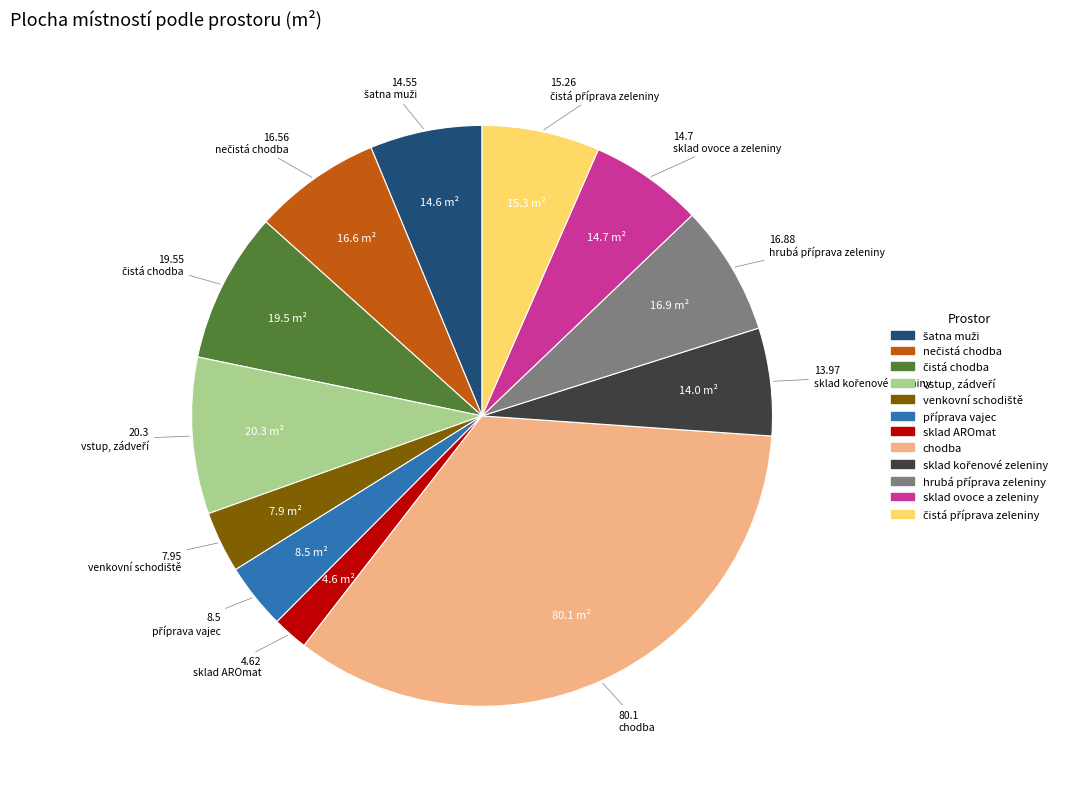

Does any single category account for the majority?

No